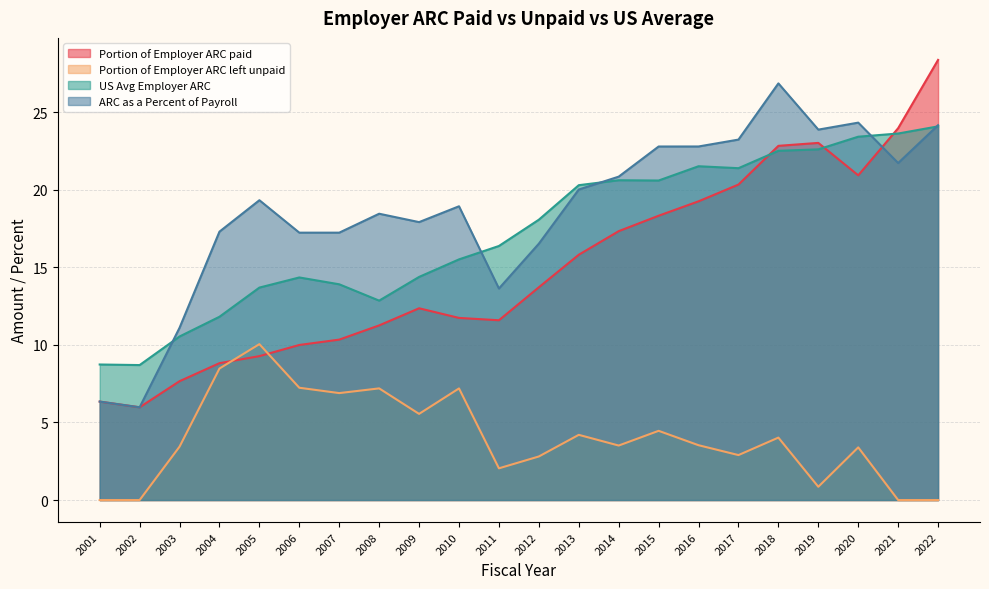

Between 2001 and 2013, which series saw the biggest shift?

ARC as a Percent of Payroll